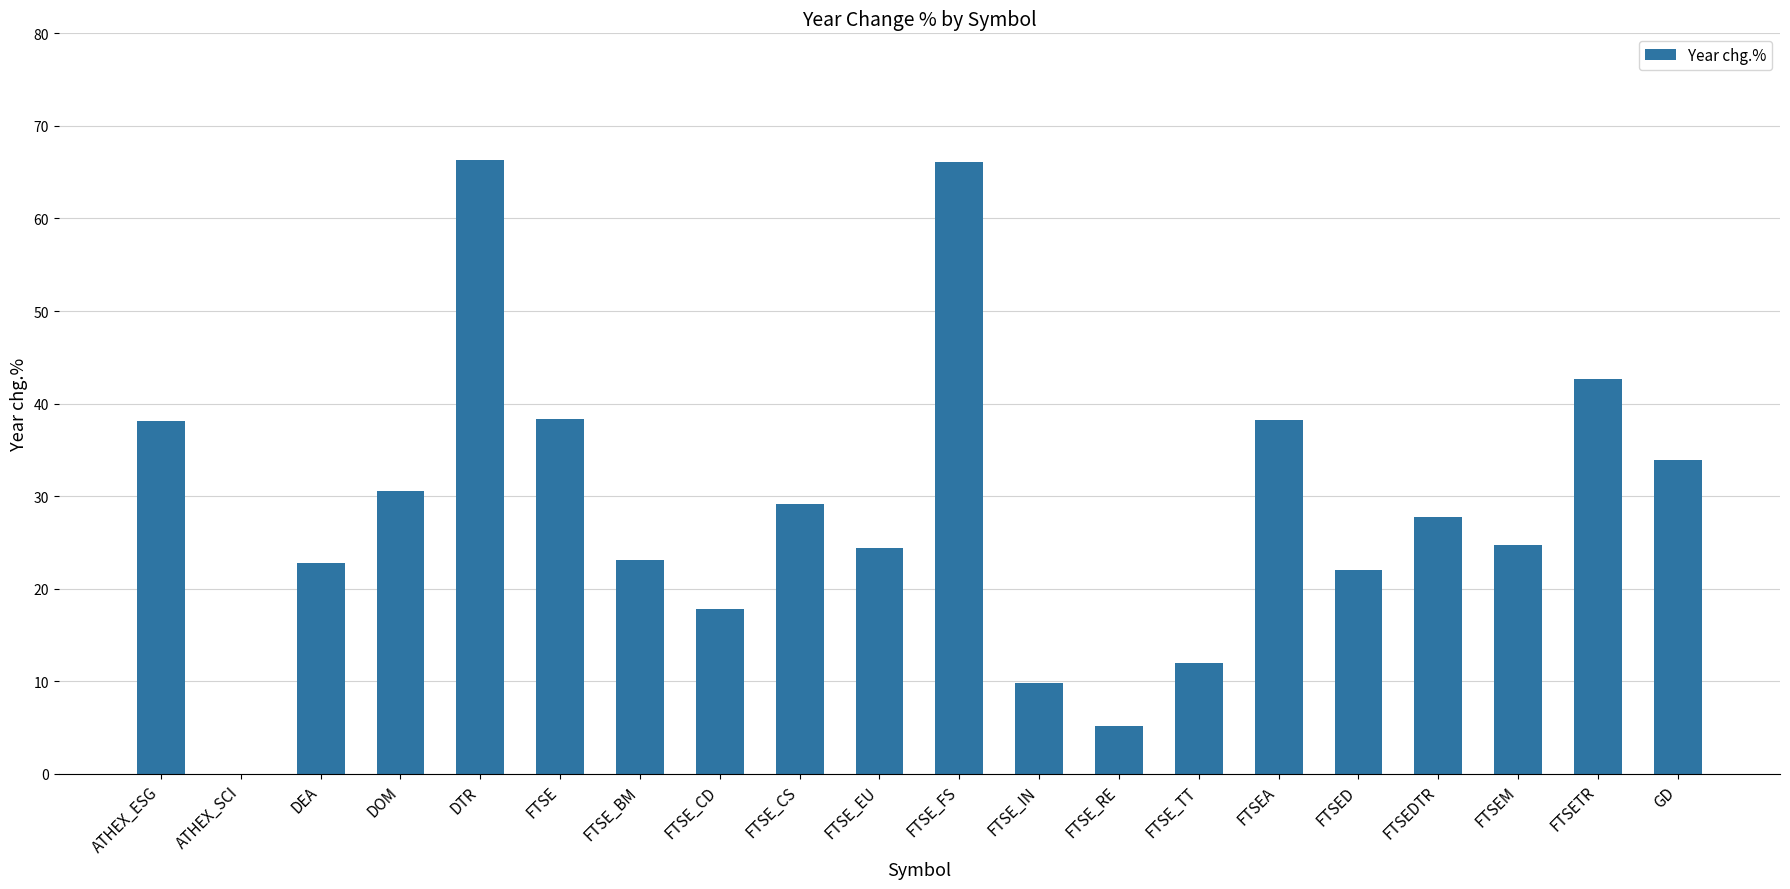

At which label does the data first exceed 27?

ATHEX_ESG